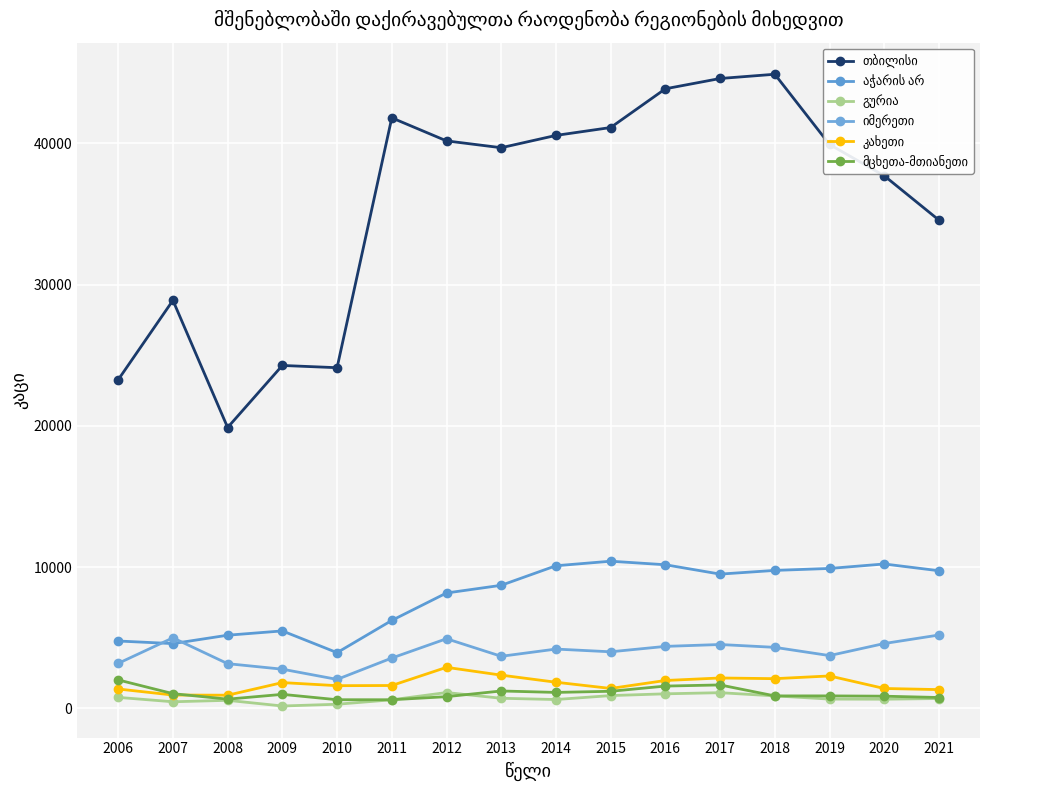

Between 2020 and 2019, which is larger?

2019